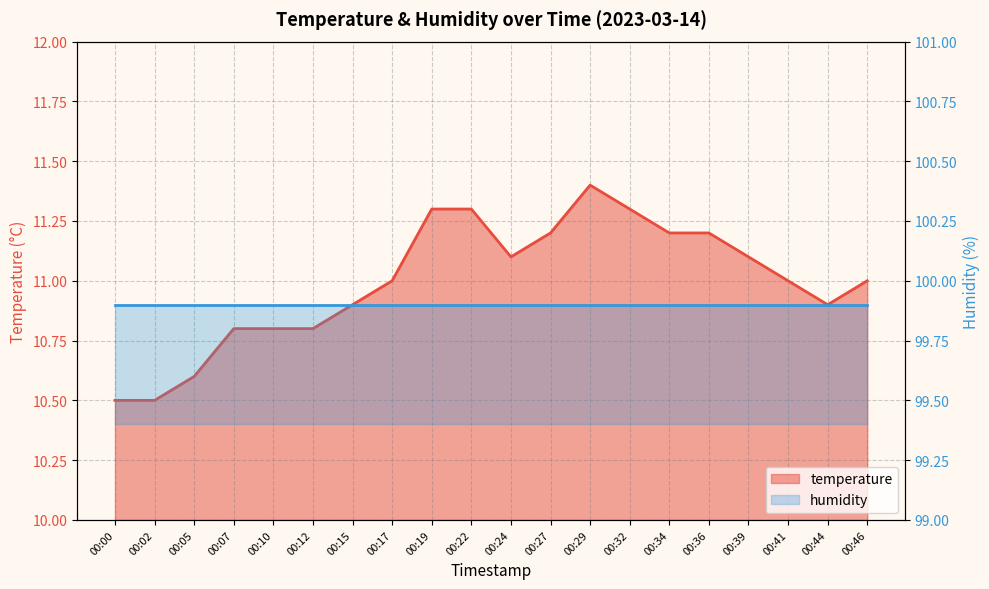

Reading left to right, extract all data points from this chart.

00:00=10.5	00:02=10.5	00:05=10.6	00:07=10.8	00:10=10.8	00:12=10.8	00:15=10.9	00:17=11.0	00:19=11.3	00:22=11.3	00:24=11.1	00:27=11.2	00:29=11.4	00:32=11.3	00:34=11.2	00:36=11.2	00:39=11.1	00:41=11.0	00:44=10.9	00:46=11.0